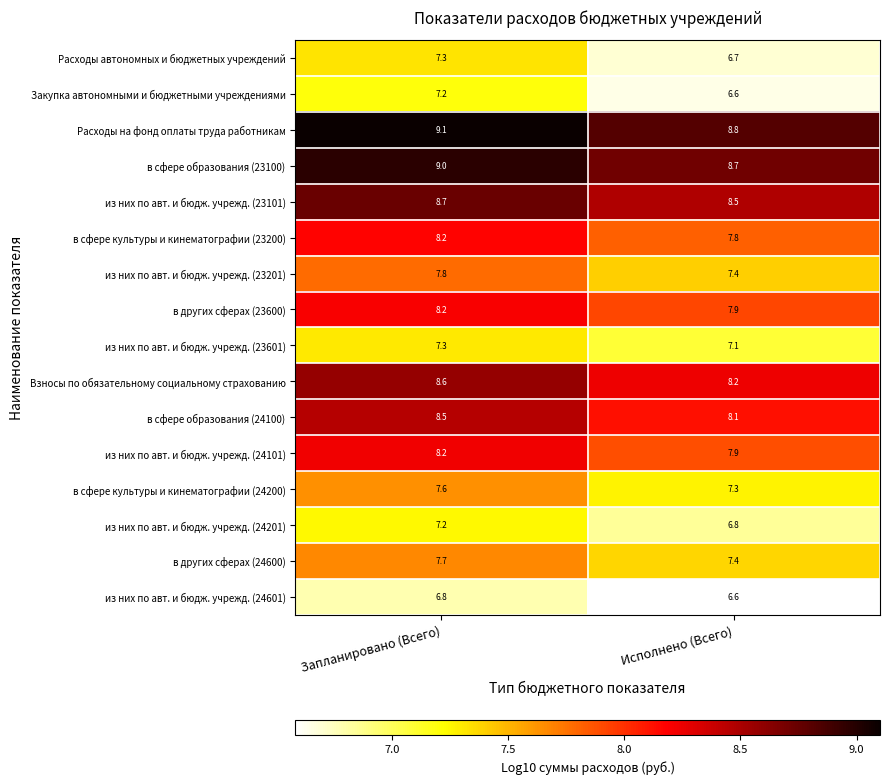

What is the difference between the highest and lowest values at Запланировано (Всего)?

2.3